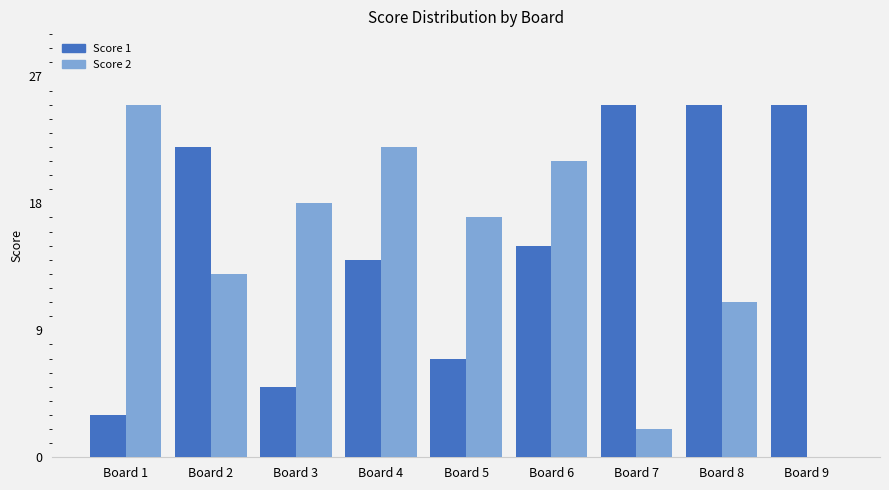

What are all the series names shown in the legend?

Score 1, Score 2